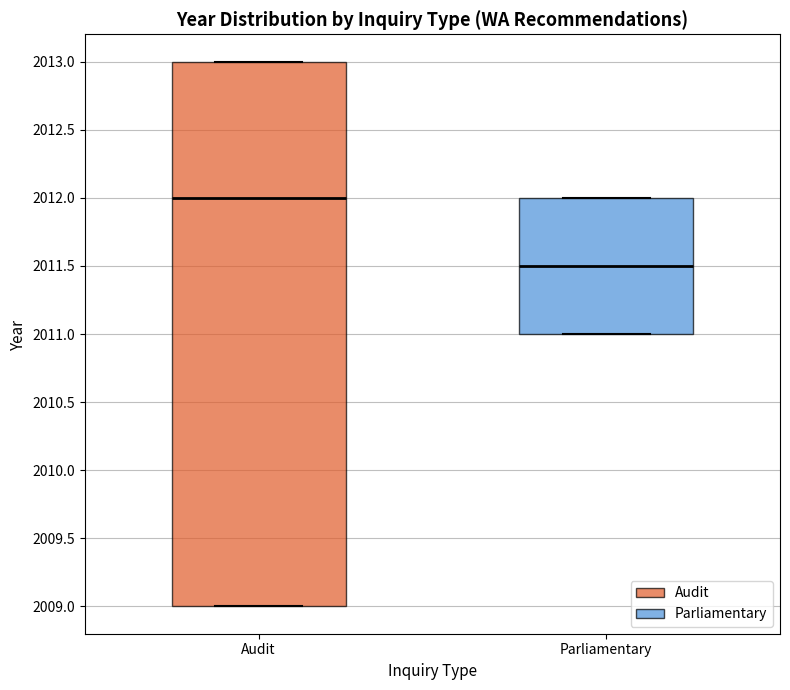

Reading left to right, read every box against the y-axis: the position of its median line, the range the box covers, and the ends of its whiskers. The values are not printed on the chart, so give them approximately, as read against the axis.

Audit: median 2012.0, box 2009.0 to 2013.0, whiskers 2009.0 to 2013.0
Parliamentary: median 2011.5, box 2011.0 to 2012.0, whiskers 2011.0 to 2012.0